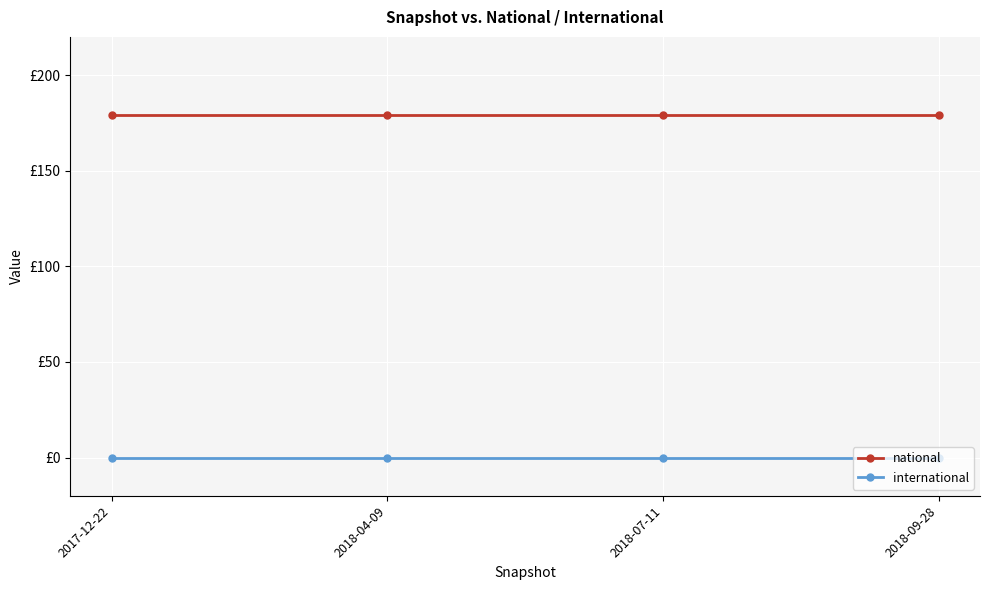

List the labels in order of international value, largest first.

2017-12-22, 2018-04-09, 2018-07-11, 2018-09-28